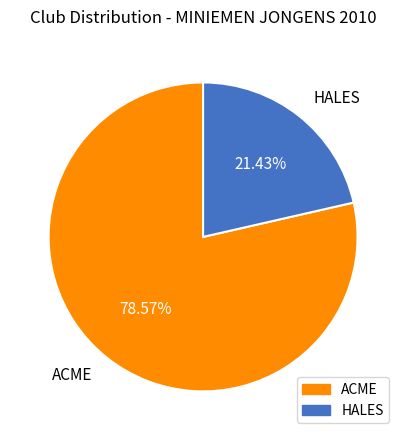

Does ACME represent more than half of the total?

Yes